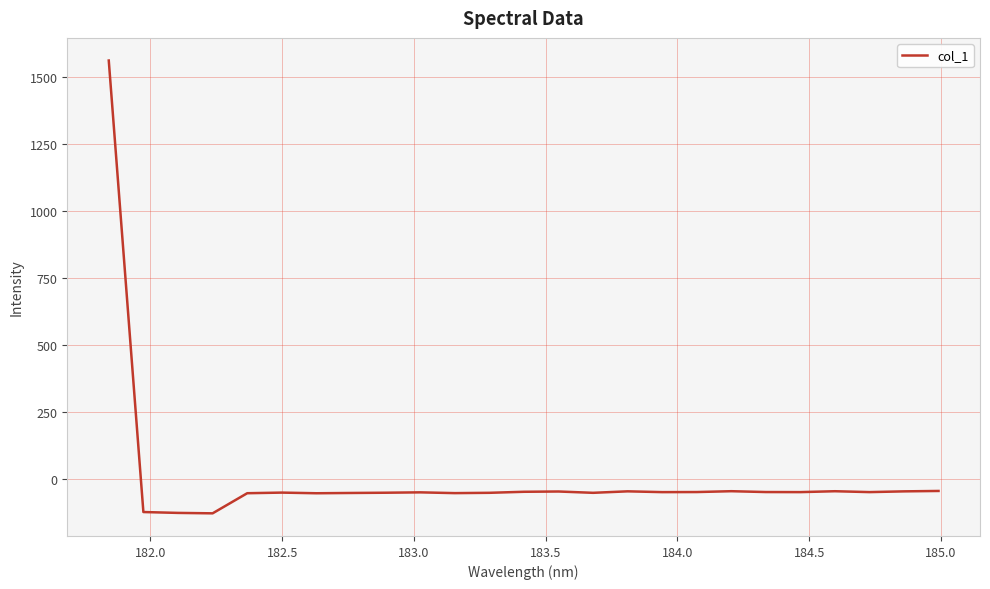

Count the number of data series in this chart.

1